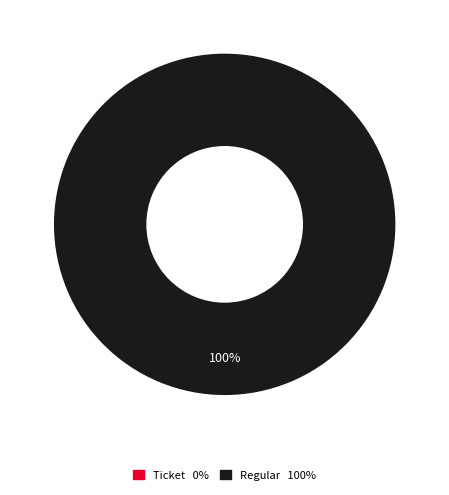

To the nearest percent, what is the average slice percentage?

50%